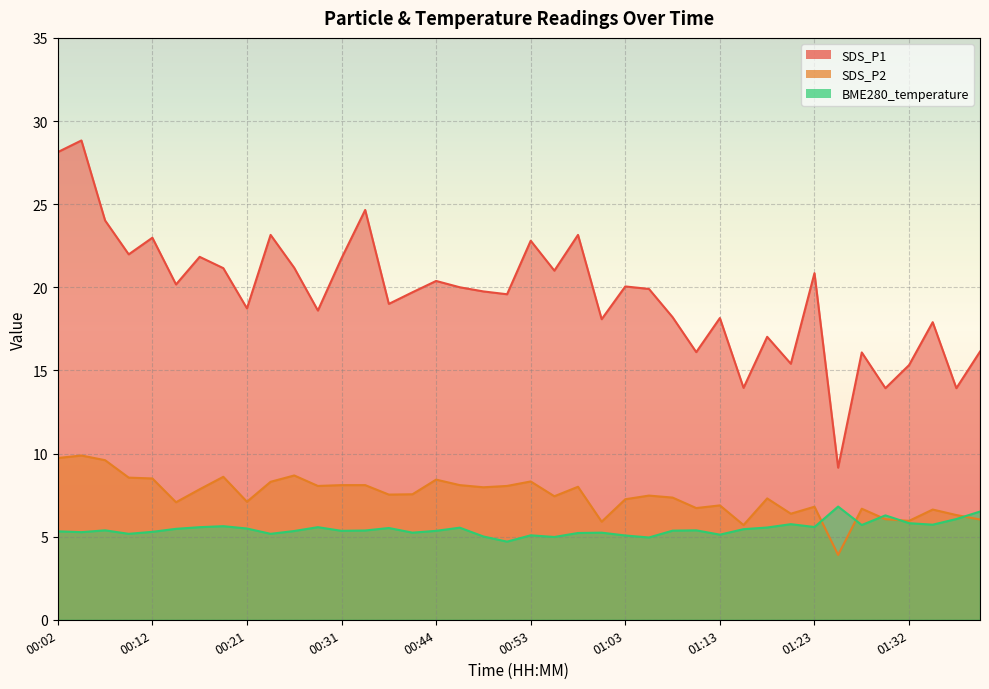

What is the average value of the SDS_P2 series?

7.5